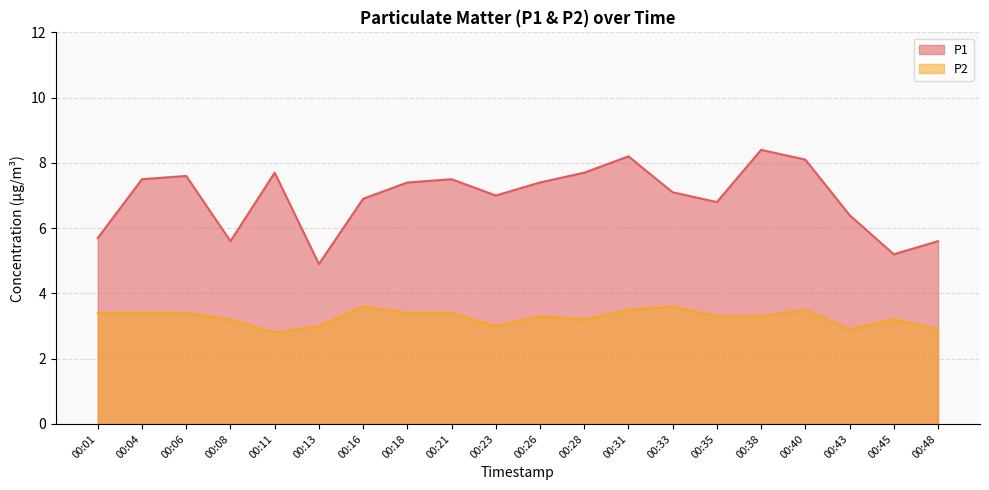

Rank the series by their average value, from lowest to highest.

P2, P1